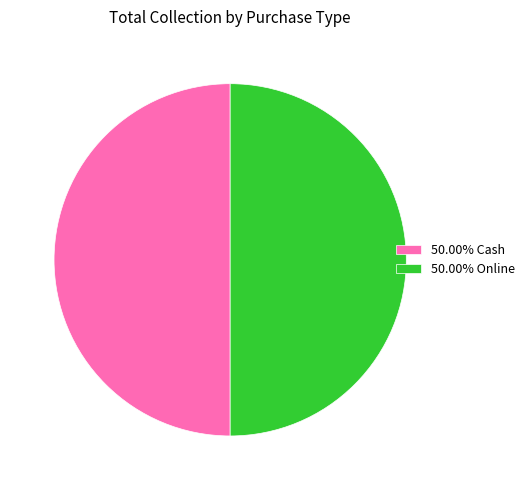

Is the sum of 50.00% Cash and 50.00% Online greater than half?

Yes